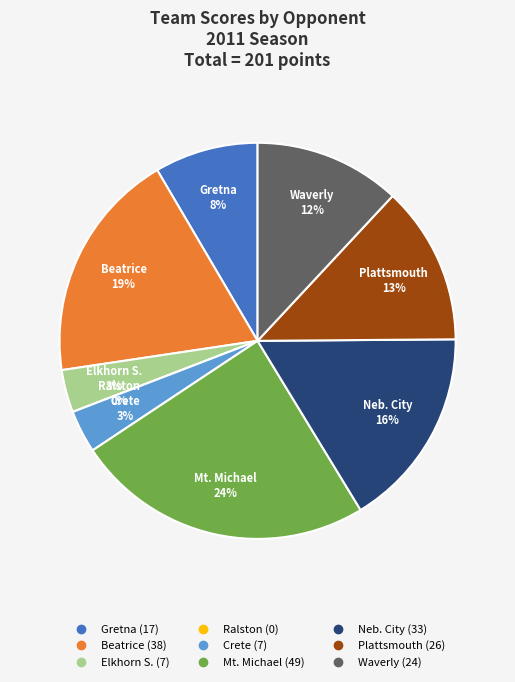

To the nearest percent, what is the difference between the largest and smallest slice percentages?

24%